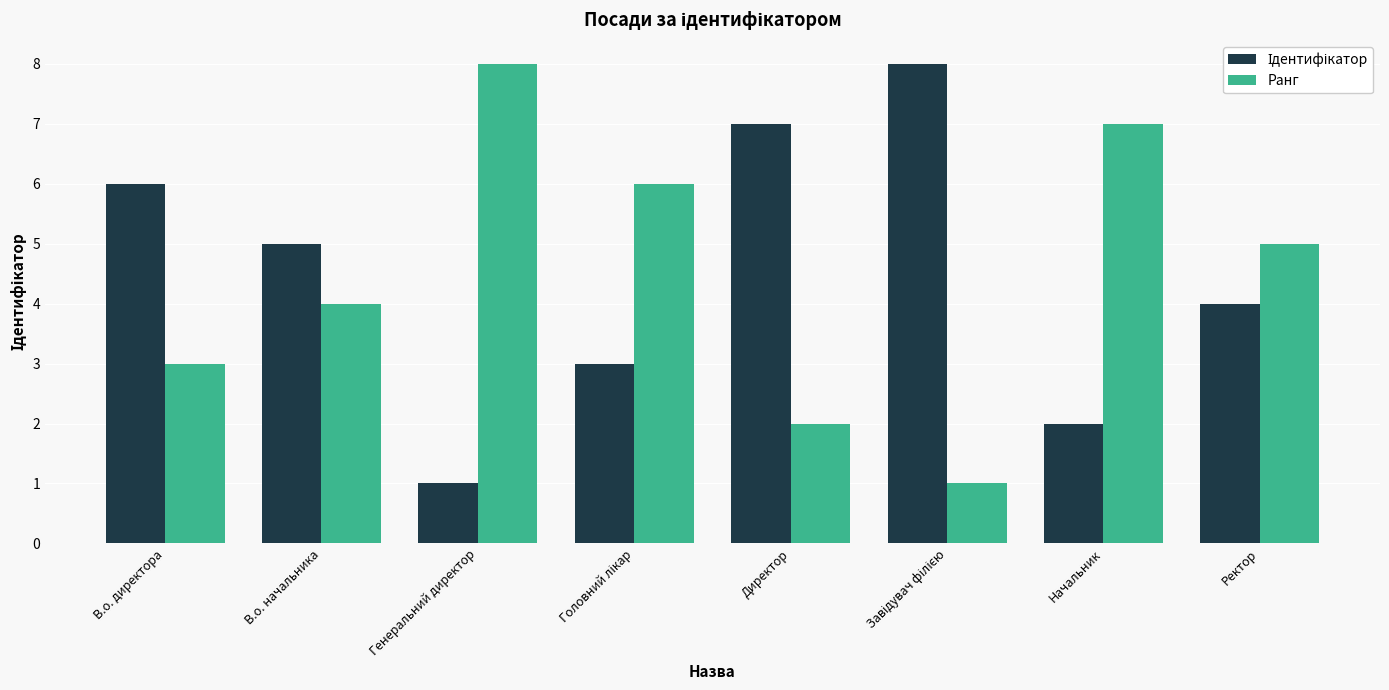

What is the highest value of the Ранг series?

8